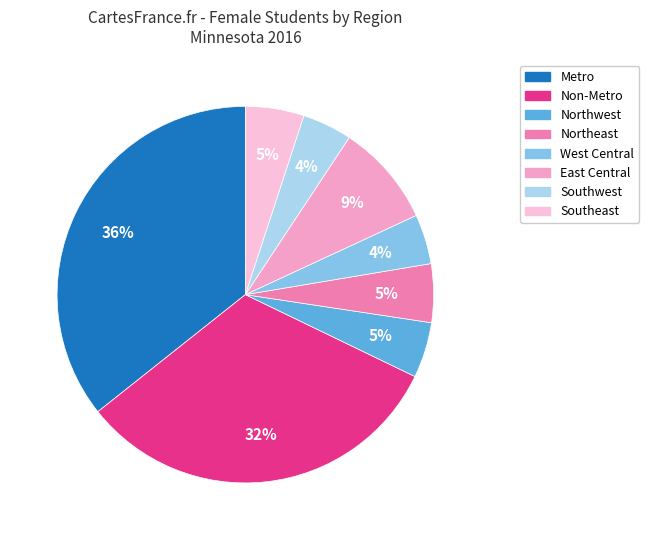

Which slice is the largest?

Metro